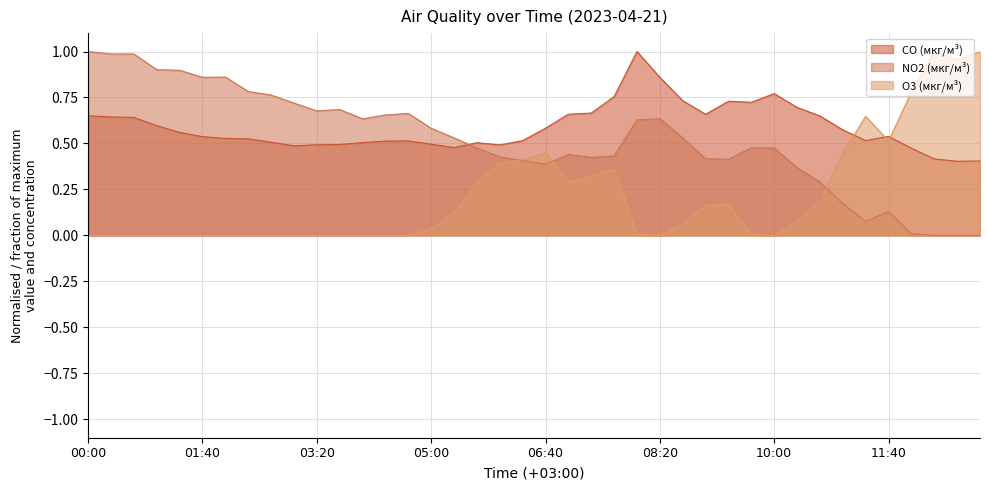

At 03:00, list the series in order from largest to smallest.

NO2 (мкг/м³), CO (мкг/м³), O3 (мкг/м³)